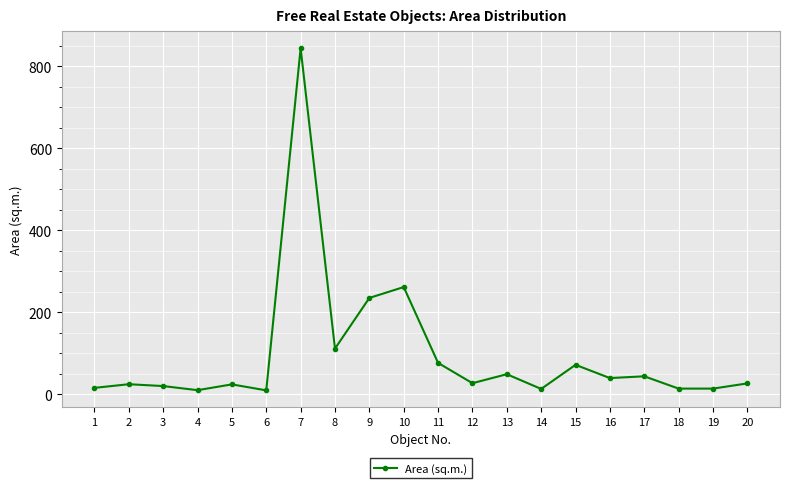

What value does the data have at 3?

20.4